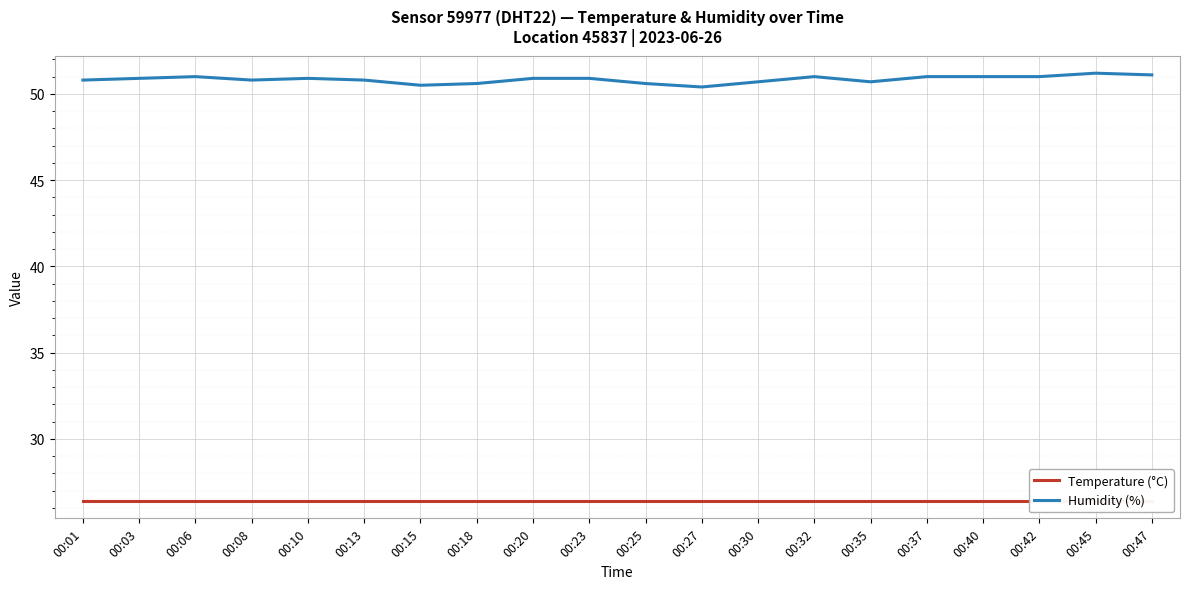

Rank the series at 00:23 from highest to lowest value.

Humidity (%), Temperature (°C)